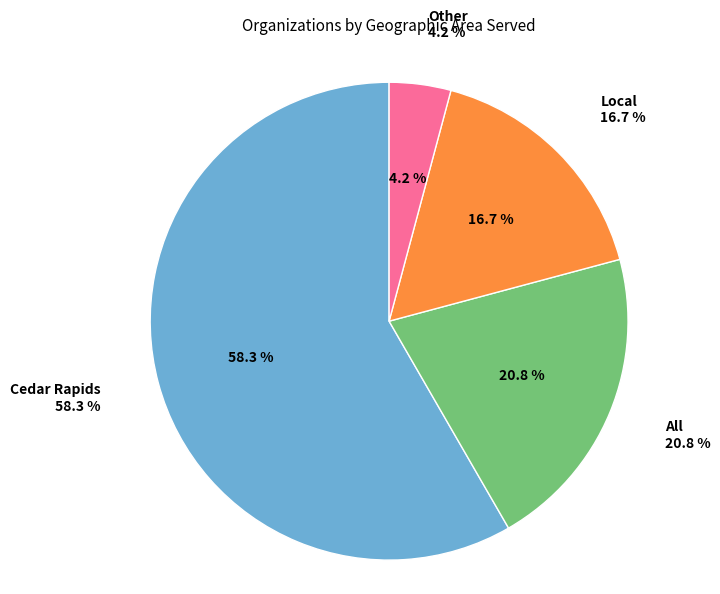

Which slice is the largest?

Cedar Rapids